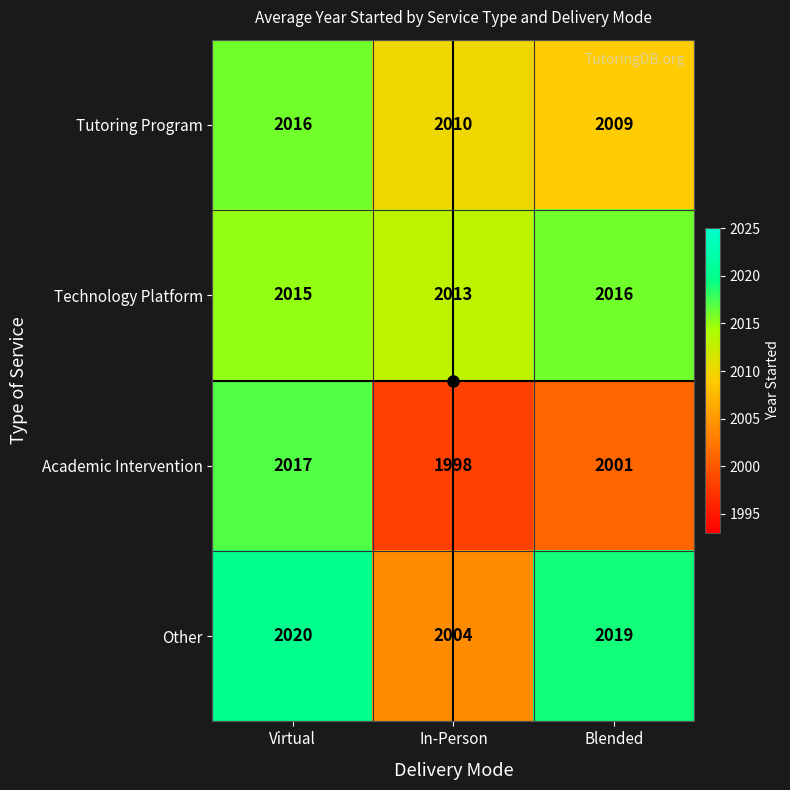

What is the maximum value shown in the chart?

2020